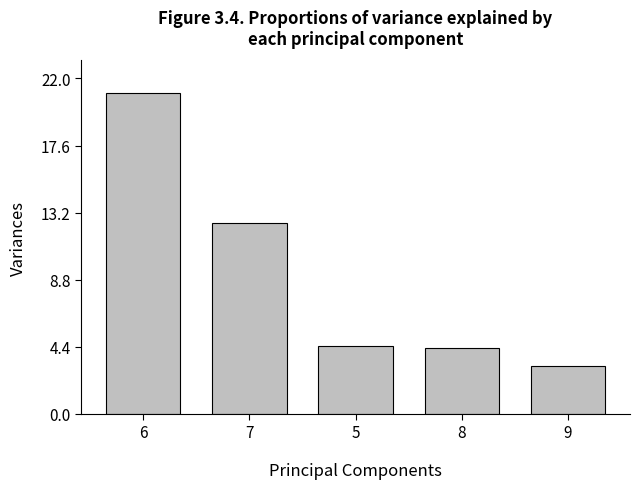

Which label corresponds to the smallest value in the chart?

9